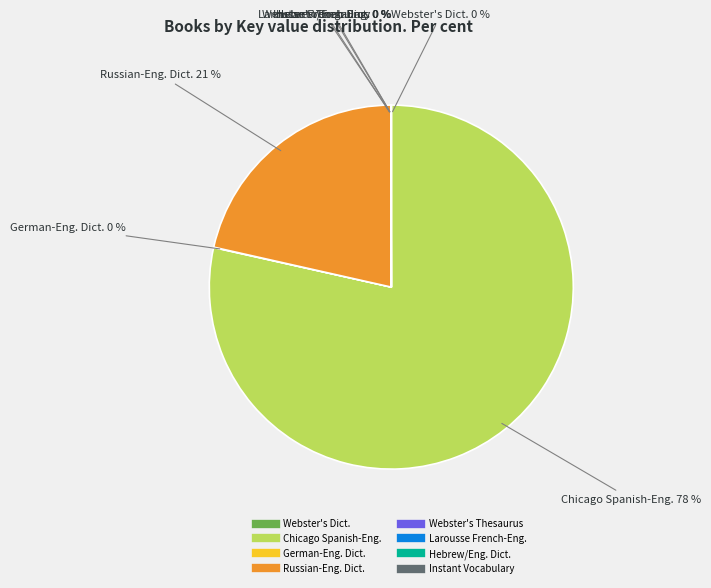

To the nearest percent, what is the average slice percentage?

12%